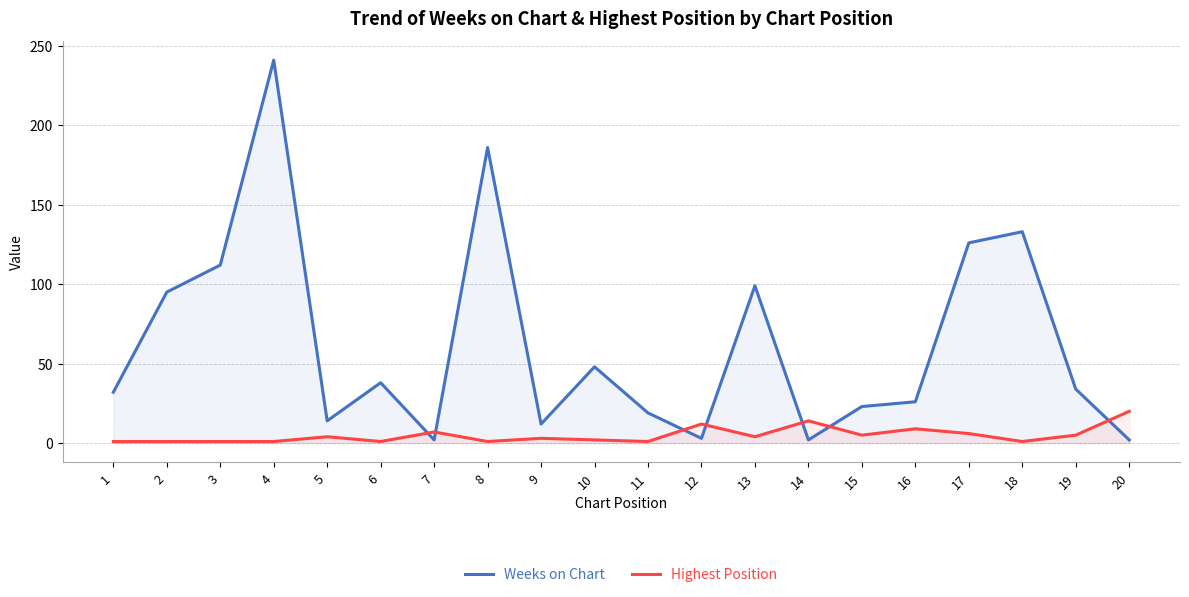

At which category is the sum across all series the highest?

4